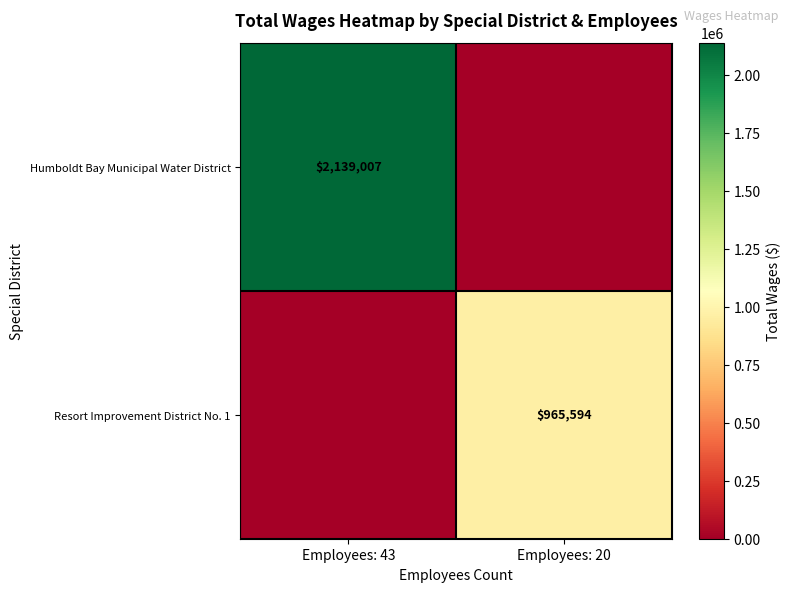

The Humboldt Bay Municipal Water District series shows 599567 at Employees: 43. True or false?

False